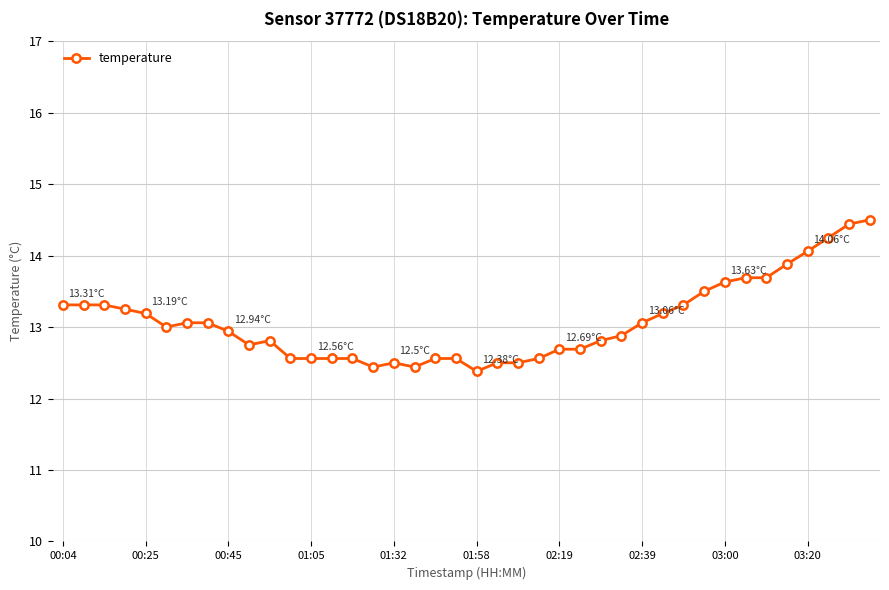

What is the sum of all values?

522.9